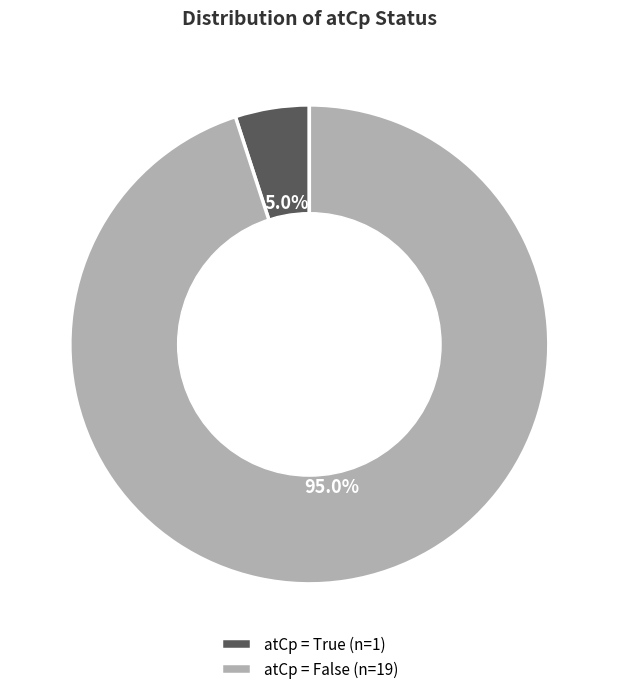

What portion of the pie excludes atCp = False (n=19)?

5.0%